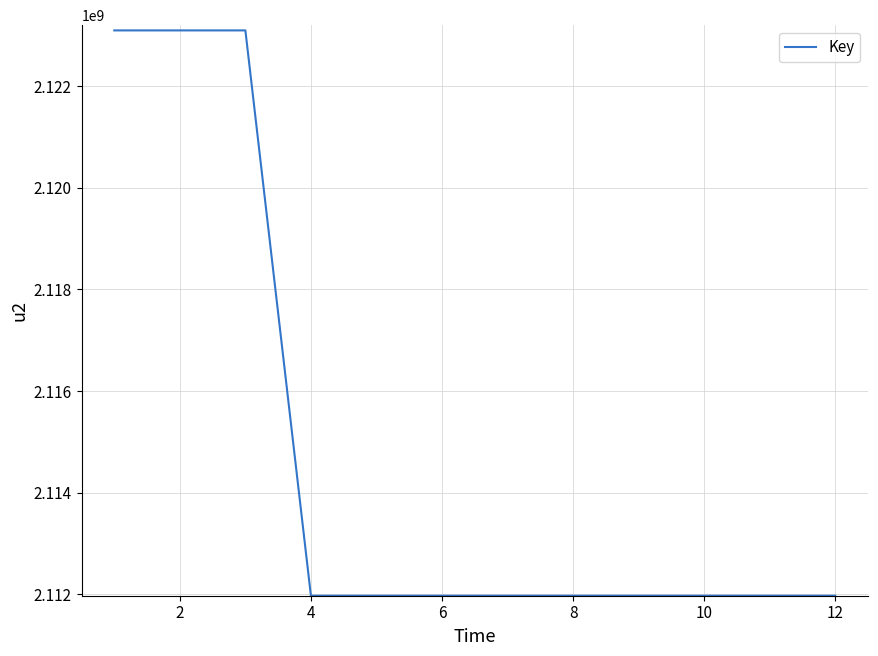

What is the minimum value shown in the chart?

2111975295